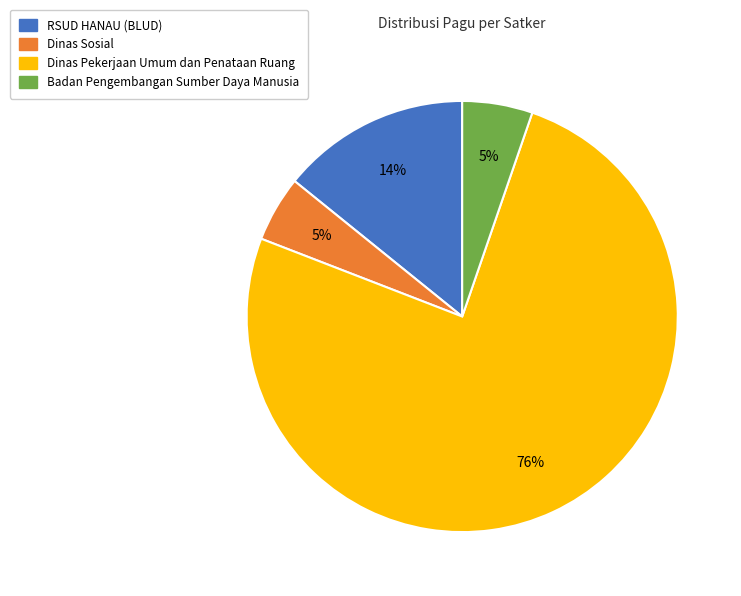

To the nearest percent, what is the average slice percentage?

25%